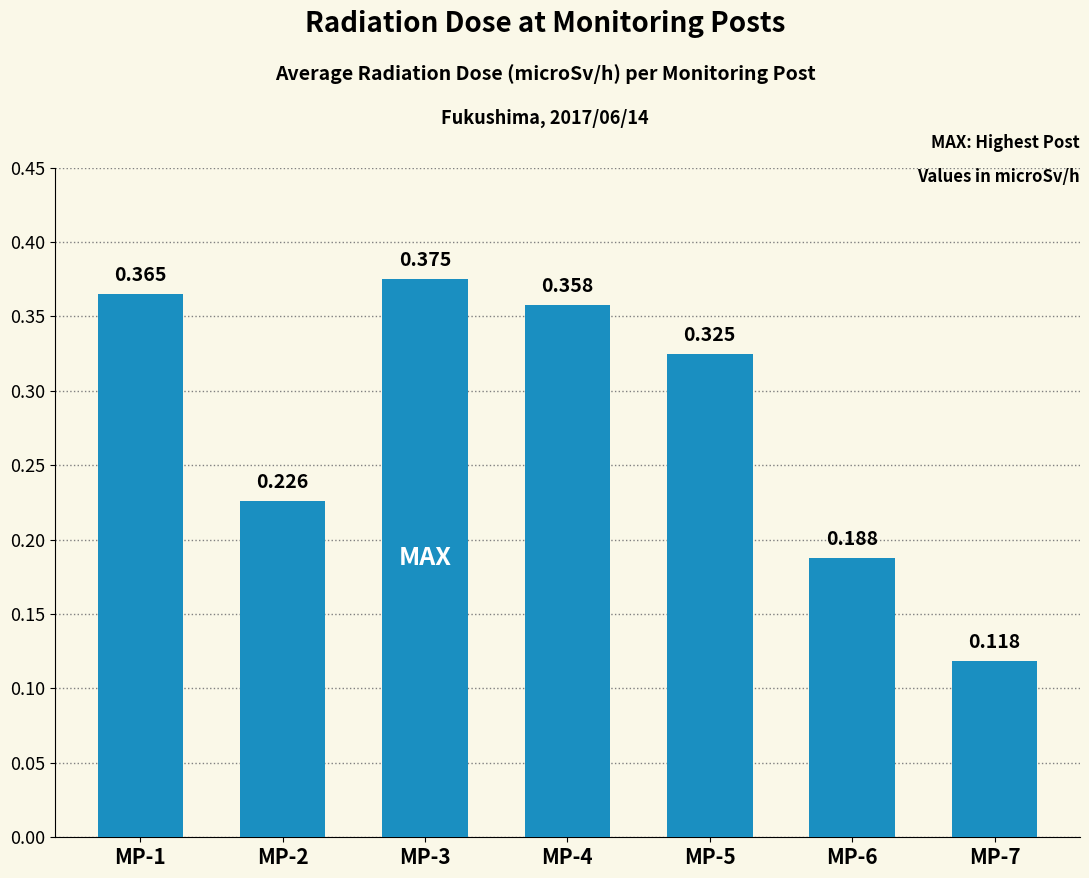

The value at MP-1 is 0.4. True or false?

True